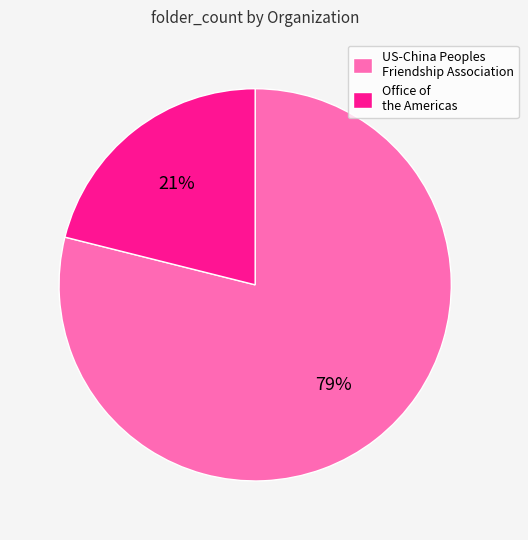

Does any single category account for the majority?

Yes